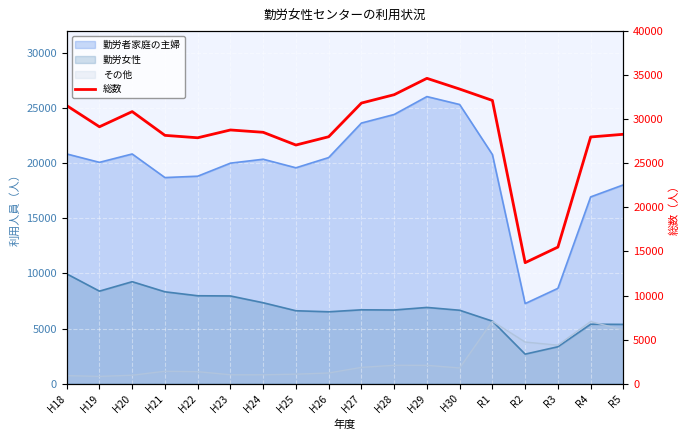

What is the label of the 2nd point from the right?

R4